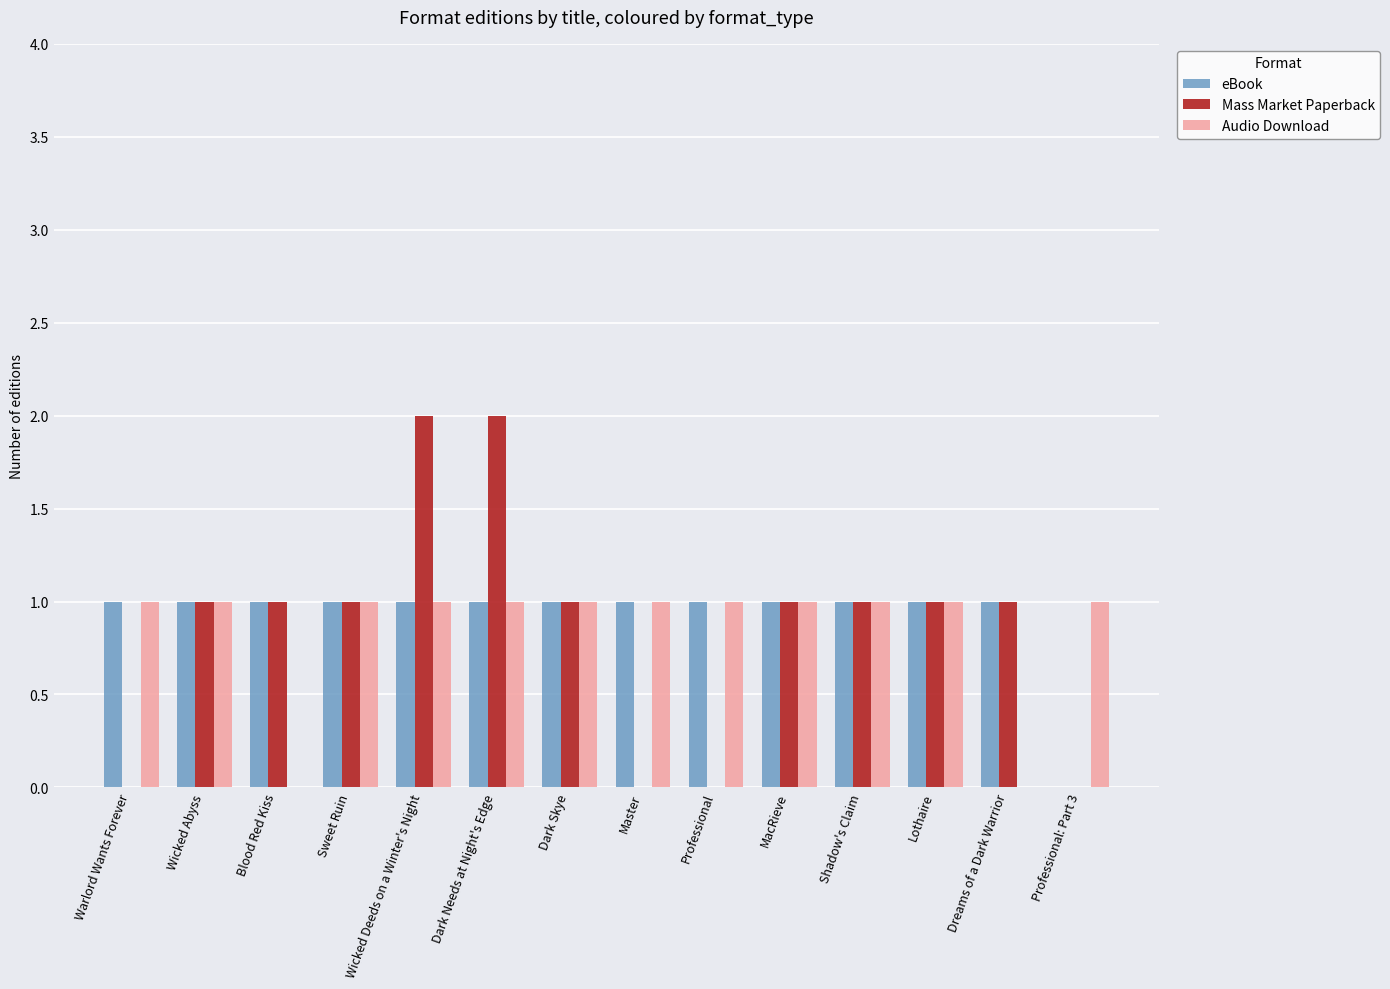

True or false: eBook has a value of 2 at MacRieve.

False